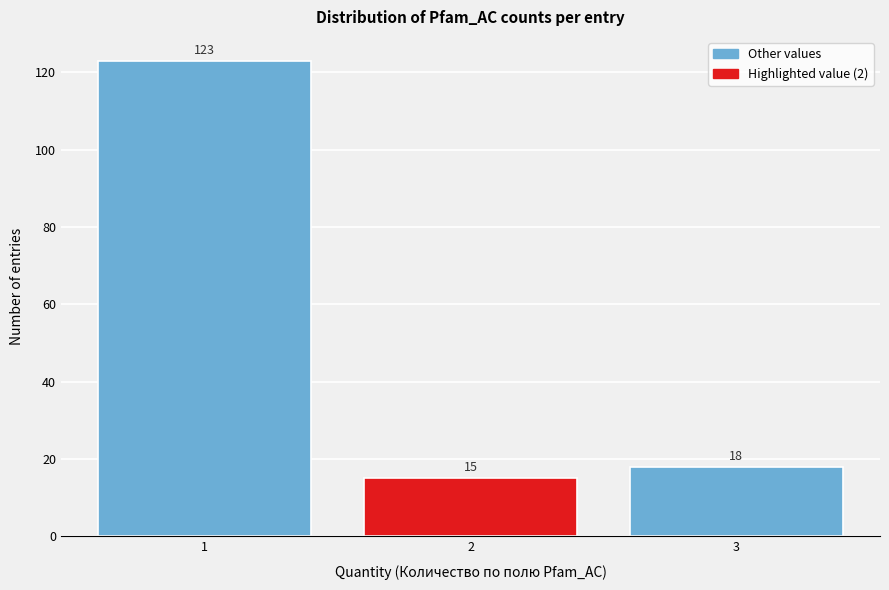

Reading left to right, what are all the values shown in this chart?

1=123	2=15	3=18